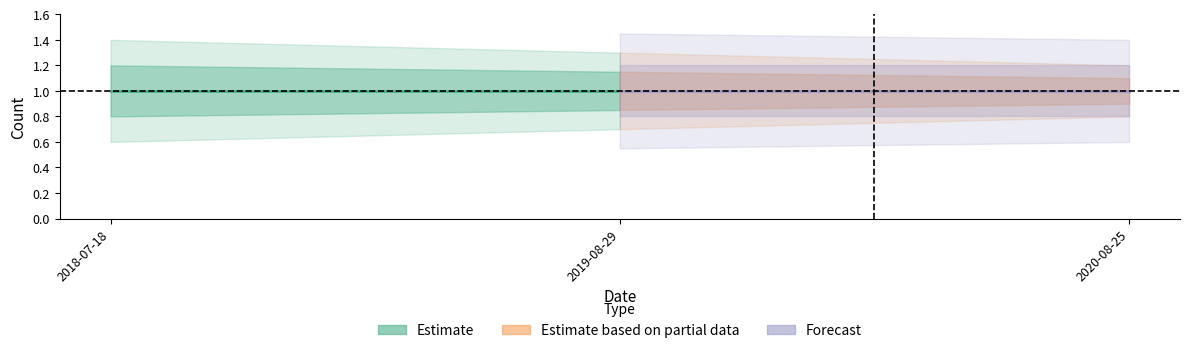

True or false: Count_upper1 has a value of 0.4 at 2020-08-25.

False